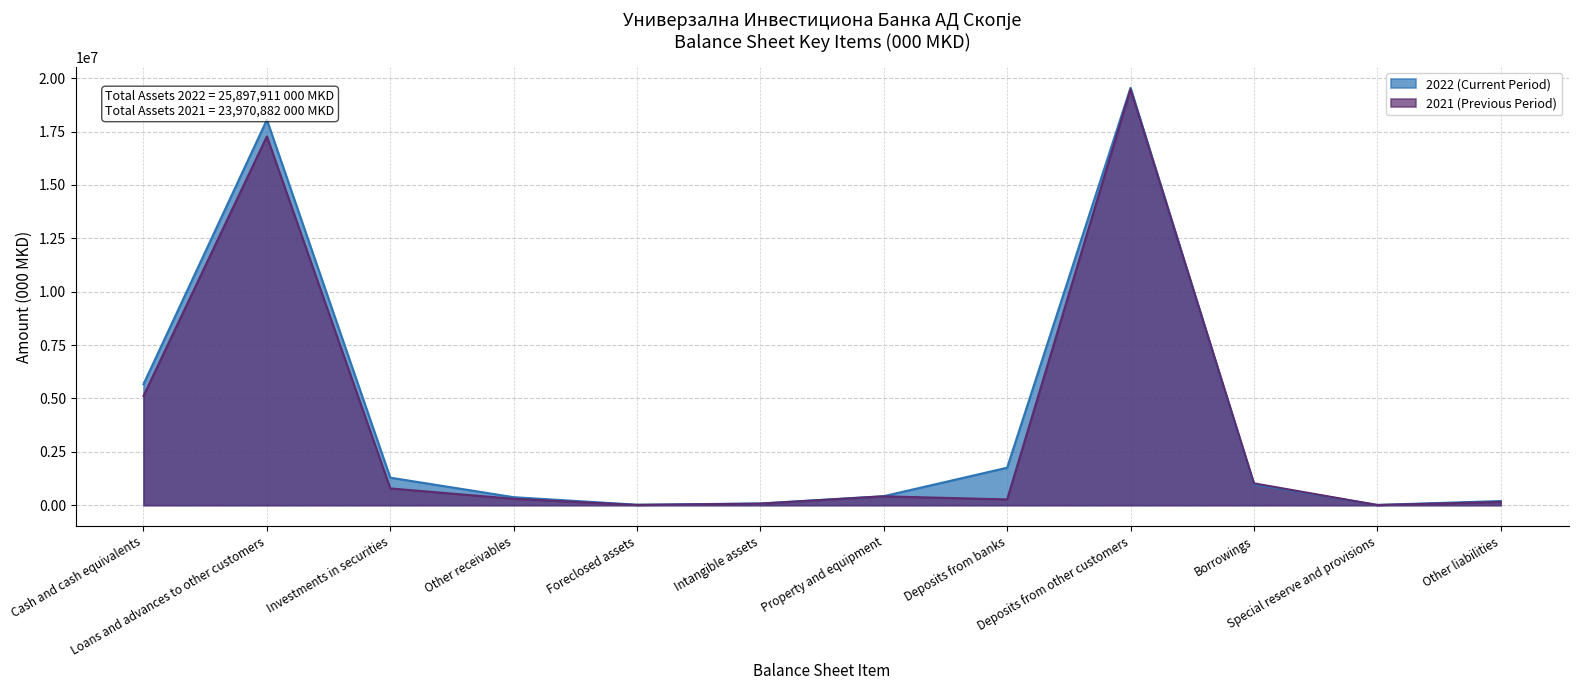

Where is the first local minimum for 2021 (Previous Period)?

Foreclosed assets